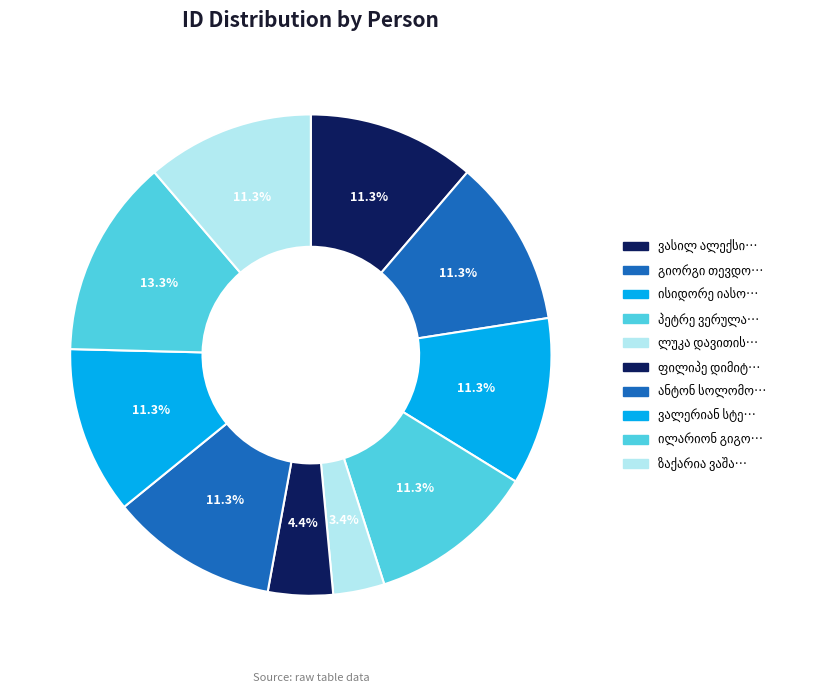

Approximately how many times larger is the value at ფილიპე დიმიტრის ძე ვაშაკიძე compared to ისიდორე იასონის ძე ვადაჭკორია?

0.4